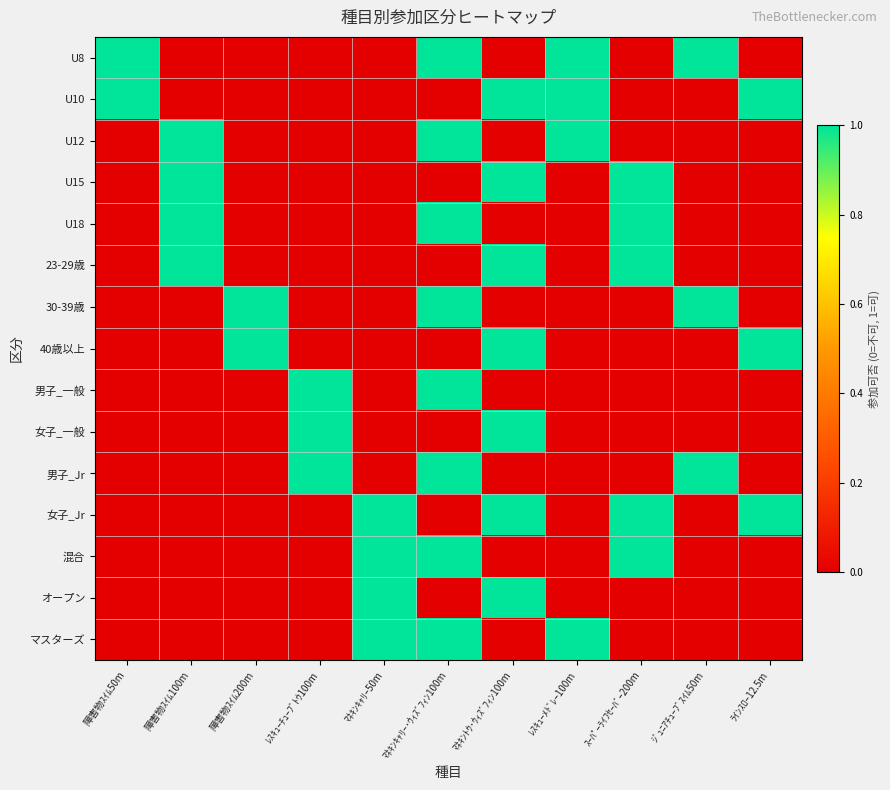

Reading right to left, what are all the values shown in this chart?

U8: ﾗｲﾝｽﾛｰ12.5m=0	ｼﾞｭﾆｱﾁｭｰﾌﾞｽｲﾑ50m=1	ｽｰﾊﾟｰﾗｲﾌｾｰﾊﾞｰ200m=0	ﾚｽｷｭｰﾒﾄﾞﾚｰ100m=1	ﾏﾈｷﾝﾄｳ･ｳｨｽﾞﾌｨﾝ100m=0	ﾏﾈｷﾝｷｬﾘｰ･ｳｨｽﾞﾌｨﾝ100m=1	ﾏﾈｷﾝｷｬﾘｰ50m=0	ﾚｽｷｭｰﾁｭｰﾌﾞﾄｳ100m=0	障害物ｽｲﾑ200m=0	障害物ｽｲﾑ100m=0	障害物ｽｲﾑ50m=1
U10: ﾗｲﾝｽﾛｰ12.5m=1	ｼﾞｭﾆｱﾁｭｰﾌﾞｽｲﾑ50m=0	ｽｰﾊﾟｰﾗｲﾌｾｰﾊﾞｰ200m=0	ﾚｽｷｭｰﾒﾄﾞﾚｰ100m=1	ﾏﾈｷﾝﾄｳ･ｳｨｽﾞﾌｨﾝ100m=1	ﾏﾈｷﾝｷｬﾘｰ･ｳｨｽﾞﾌｨﾝ100m=0	ﾏﾈｷﾝｷｬﾘｰ50m=0	ﾚｽｷｭｰﾁｭｰﾌﾞﾄｳ100m=0	障害物ｽｲﾑ200m=0	障害物ｽｲﾑ100m=0	障害物ｽｲﾑ50m=1
U12: ﾗｲﾝｽﾛｰ12.5m=0	ｼﾞｭﾆｱﾁｭｰﾌﾞｽｲﾑ50m=0	ｽｰﾊﾟｰﾗｲﾌｾｰﾊﾞｰ200m=0	ﾚｽｷｭｰﾒﾄﾞﾚｰ100m=1	ﾏﾈｷﾝﾄｳ･ｳｨｽﾞﾌｨﾝ100m=0	ﾏﾈｷﾝｷｬﾘｰ･ｳｨｽﾞﾌｨﾝ100m=1	ﾏﾈｷﾝｷｬﾘｰ50m=0	ﾚｽｷｭｰﾁｭｰﾌﾞﾄｳ100m=0	障害物ｽｲﾑ200m=0	障害物ｽｲﾑ100m=1	障害物ｽｲﾑ50m=0
U15: ﾗｲﾝｽﾛｰ12.5m=0	ｼﾞｭﾆｱﾁｭｰﾌﾞｽｲﾑ50m=0	ｽｰﾊﾟｰﾗｲﾌｾｰﾊﾞｰ200m=1	ﾚｽｷｭｰﾒﾄﾞﾚｰ100m=0	ﾏﾈｷﾝﾄｳ･ｳｨｽﾞﾌｨﾝ100m=1	ﾏﾈｷﾝｷｬﾘｰ･ｳｨｽﾞﾌｨﾝ100m=0	ﾏﾈｷﾝｷｬﾘｰ50m=0	ﾚｽｷｭｰﾁｭｰﾌﾞﾄｳ100m=0	障害物ｽｲﾑ200m=0	障害物ｽｲﾑ100m=1	障害物ｽｲﾑ50m=0
U18: ﾗｲﾝｽﾛｰ12.5m=0	ｼﾞｭﾆｱﾁｭｰﾌﾞｽｲﾑ50m=0	ｽｰﾊﾟｰﾗｲﾌｾｰﾊﾞｰ200m=1	ﾚｽｷｭｰﾒﾄﾞﾚｰ100m=0	ﾏﾈｷﾝﾄｳ･ｳｨｽﾞﾌｨﾝ100m=0	ﾏﾈｷﾝｷｬﾘｰ･ｳｨｽﾞﾌｨﾝ100m=1	ﾏﾈｷﾝｷｬﾘｰ50m=0	ﾚｽｷｭｰﾁｭｰﾌﾞﾄｳ100m=0	障害物ｽｲﾑ200m=0	障害物ｽｲﾑ100m=1	障害物ｽｲﾑ50m=0
23-29歳: ﾗｲﾝｽﾛｰ12.5m=0	ｼﾞｭﾆｱﾁｭｰﾌﾞｽｲﾑ50m=0	ｽｰﾊﾟｰﾗｲﾌｾｰﾊﾞｰ200m=1	ﾚｽｷｭｰﾒﾄﾞﾚｰ100m=0	ﾏﾈｷﾝﾄｳ･ｳｨｽﾞﾌｨﾝ100m=1	ﾏﾈｷﾝｷｬﾘｰ･ｳｨｽﾞﾌｨﾝ100m=0	ﾏﾈｷﾝｷｬﾘｰ50m=0	ﾚｽｷｭｰﾁｭｰﾌﾞﾄｳ100m=0	障害物ｽｲﾑ200m=0	障害物ｽｲﾑ100m=1	障害物ｽｲﾑ50m=0
30-39歳: ﾗｲﾝｽﾛｰ12.5m=0	ｼﾞｭﾆｱﾁｭｰﾌﾞｽｲﾑ50m=1	ｽｰﾊﾟｰﾗｲﾌｾｰﾊﾞｰ200m=0	ﾚｽｷｭｰﾒﾄﾞﾚｰ100m=0	ﾏﾈｷﾝﾄｳ･ｳｨｽﾞﾌｨﾝ100m=0	ﾏﾈｷﾝｷｬﾘｰ･ｳｨｽﾞﾌｨﾝ100m=1	ﾏﾈｷﾝｷｬﾘｰ50m=0	ﾚｽｷｭｰﾁｭｰﾌﾞﾄｳ100m=0	障害物ｽｲﾑ200m=1	障害物ｽｲﾑ100m=0	障害物ｽｲﾑ50m=0
40歳以上: ﾗｲﾝｽﾛｰ12.5m=1	ｼﾞｭﾆｱﾁｭｰﾌﾞｽｲﾑ50m=0	ｽｰﾊﾟｰﾗｲﾌｾｰﾊﾞｰ200m=0	ﾚｽｷｭｰﾒﾄﾞﾚｰ100m=0	ﾏﾈｷﾝﾄｳ･ｳｨｽﾞﾌｨﾝ100m=1	ﾏﾈｷﾝｷｬﾘｰ･ｳｨｽﾞﾌｨﾝ100m=0	ﾏﾈｷﾝｷｬﾘｰ50m=0	ﾚｽｷｭｰﾁｭｰﾌﾞﾄｳ100m=0	障害物ｽｲﾑ200m=1	障害物ｽｲﾑ100m=0	障害物ｽｲﾑ50m=0
男子_一般: ﾗｲﾝｽﾛｰ12.5m=0	ｼﾞｭﾆｱﾁｭｰﾌﾞｽｲﾑ50m=0	ｽｰﾊﾟｰﾗｲﾌｾｰﾊﾞｰ200m=0	ﾚｽｷｭｰﾒﾄﾞﾚｰ100m=0	ﾏﾈｷﾝﾄｳ･ｳｨｽﾞﾌｨﾝ100m=0	ﾏﾈｷﾝｷｬﾘｰ･ｳｨｽﾞﾌｨﾝ100m=1	ﾏﾈｷﾝｷｬﾘｰ50m=0	ﾚｽｷｭｰﾁｭｰﾌﾞﾄｳ100m=1	障害物ｽｲﾑ200m=0	障害物ｽｲﾑ100m=0	障害物ｽｲﾑ50m=0
女子_一般: ﾗｲﾝｽﾛｰ12.5m=0	ｼﾞｭﾆｱﾁｭｰﾌﾞｽｲﾑ50m=0	ｽｰﾊﾟｰﾗｲﾌｾｰﾊﾞｰ200m=0	ﾚｽｷｭｰﾒﾄﾞﾚｰ100m=0	ﾏﾈｷﾝﾄｳ･ｳｨｽﾞﾌｨﾝ100m=1	ﾏﾈｷﾝｷｬﾘｰ･ｳｨｽﾞﾌｨﾝ100m=0	ﾏﾈｷﾝｷｬﾘｰ50m=0	ﾚｽｷｭｰﾁｭｰﾌﾞﾄｳ100m=1	障害物ｽｲﾑ200m=0	障害物ｽｲﾑ100m=0	障害物ｽｲﾑ50m=0
男子_Jr: ﾗｲﾝｽﾛｰ12.5m=0	ｼﾞｭﾆｱﾁｭｰﾌﾞｽｲﾑ50m=1	ｽｰﾊﾟｰﾗｲﾌｾｰﾊﾞｰ200m=0	ﾚｽｷｭｰﾒﾄﾞﾚｰ100m=0	ﾏﾈｷﾝﾄｳ･ｳｨｽﾞﾌｨﾝ100m=0	ﾏﾈｷﾝｷｬﾘｰ･ｳｨｽﾞﾌｨﾝ100m=1	ﾏﾈｷﾝｷｬﾘｰ50m=0	ﾚｽｷｭｰﾁｭｰﾌﾞﾄｳ100m=1	障害物ｽｲﾑ200m=0	障害物ｽｲﾑ100m=0	障害物ｽｲﾑ50m=0
女子_Jr: ﾗｲﾝｽﾛｰ12.5m=1	ｼﾞｭﾆｱﾁｭｰﾌﾞｽｲﾑ50m=0	ｽｰﾊﾟｰﾗｲﾌｾｰﾊﾞｰ200m=1	ﾚｽｷｭｰﾒﾄﾞﾚｰ100m=0	ﾏﾈｷﾝﾄｳ･ｳｨｽﾞﾌｨﾝ100m=1	ﾏﾈｷﾝｷｬﾘｰ･ｳｨｽﾞﾌｨﾝ100m=0	ﾏﾈｷﾝｷｬﾘｰ50m=1	ﾚｽｷｭｰﾁｭｰﾌﾞﾄｳ100m=0	障害物ｽｲﾑ200m=0	障害物ｽｲﾑ100m=0	障害物ｽｲﾑ50m=0
混合: ﾗｲﾝｽﾛｰ12.5m=0	ｼﾞｭﾆｱﾁｭｰﾌﾞｽｲﾑ50m=0	ｽｰﾊﾟｰﾗｲﾌｾｰﾊﾞｰ200m=1	ﾚｽｷｭｰﾒﾄﾞﾚｰ100m=0	ﾏﾈｷﾝﾄｳ･ｳｨｽﾞﾌｨﾝ100m=0	ﾏﾈｷﾝｷｬﾘｰ･ｳｨｽﾞﾌｨﾝ100m=1	ﾏﾈｷﾝｷｬﾘｰ50m=1	ﾚｽｷｭｰﾁｭｰﾌﾞﾄｳ100m=0	障害物ｽｲﾑ200m=0	障害物ｽｲﾑ100m=0	障害物ｽｲﾑ50m=0
オープン: ﾗｲﾝｽﾛｰ12.5m=0	ｼﾞｭﾆｱﾁｭｰﾌﾞｽｲﾑ50m=0	ｽｰﾊﾟｰﾗｲﾌｾｰﾊﾞｰ200m=0	ﾚｽｷｭｰﾒﾄﾞﾚｰ100m=0	ﾏﾈｷﾝﾄｳ･ｳｨｽﾞﾌｨﾝ100m=1	ﾏﾈｷﾝｷｬﾘｰ･ｳｨｽﾞﾌｨﾝ100m=0	ﾏﾈｷﾝｷｬﾘｰ50m=1	ﾚｽｷｭｰﾁｭｰﾌﾞﾄｳ100m=0	障害物ｽｲﾑ200m=0	障害物ｽｲﾑ100m=0	障害物ｽｲﾑ50m=0
マスターズ: ﾗｲﾝｽﾛｰ12.5m=0	ｼﾞｭﾆｱﾁｭｰﾌﾞｽｲﾑ50m=0	ｽｰﾊﾟｰﾗｲﾌｾｰﾊﾞｰ200m=0	ﾚｽｷｭｰﾒﾄﾞﾚｰ100m=1	ﾏﾈｷﾝﾄｳ･ｳｨｽﾞﾌｨﾝ100m=0	ﾏﾈｷﾝｷｬﾘｰ･ｳｨｽﾞﾌｨﾝ100m=1	ﾏﾈｷﾝｷｬﾘｰ50m=1	ﾚｽｷｭｰﾁｭｰﾌﾞﾄｳ100m=0	障害物ｽｲﾑ200m=0	障害物ｽｲﾑ100m=0	障害物ｽｲﾑ50m=0